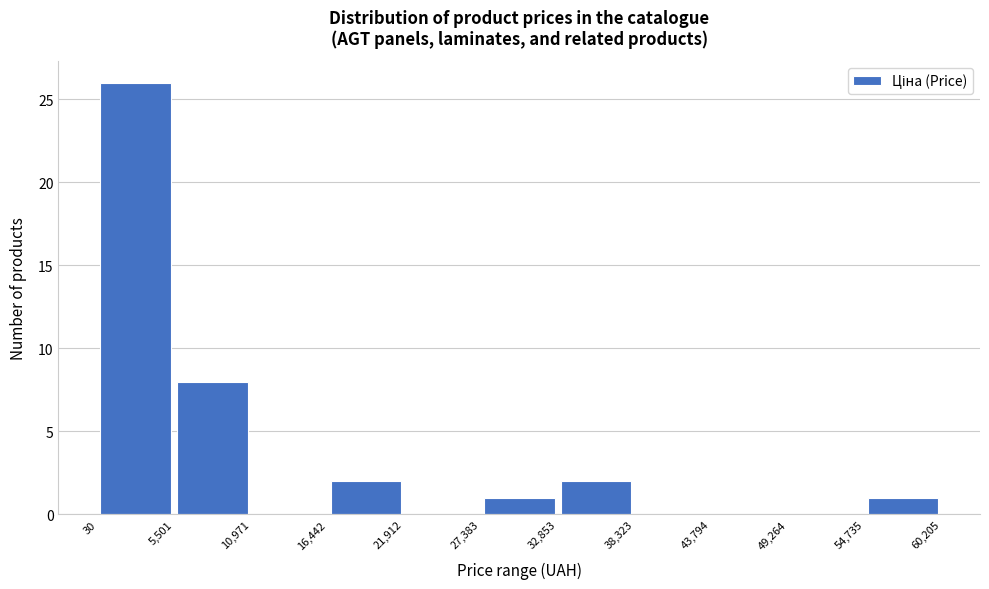

How tall is the bar that spans 5,501 to 10,971 on the x-axis? The values are not printed on the chart, so give them approximately, as read against the axis.

8